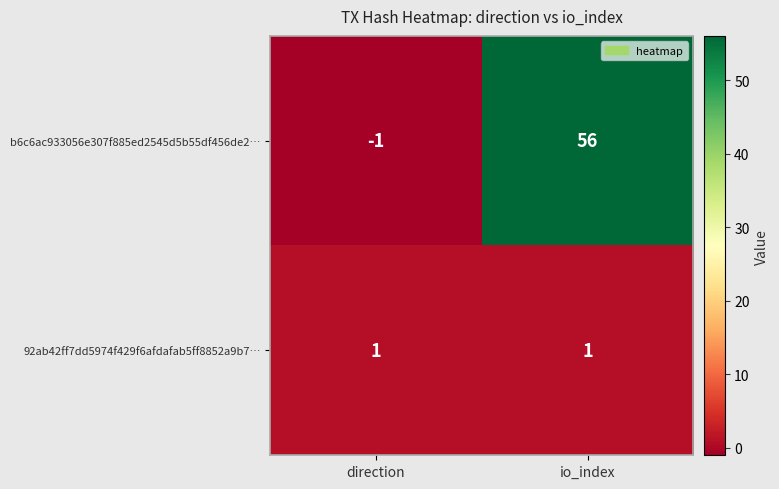

What is the spread (max minus min) of values at io_index?

55